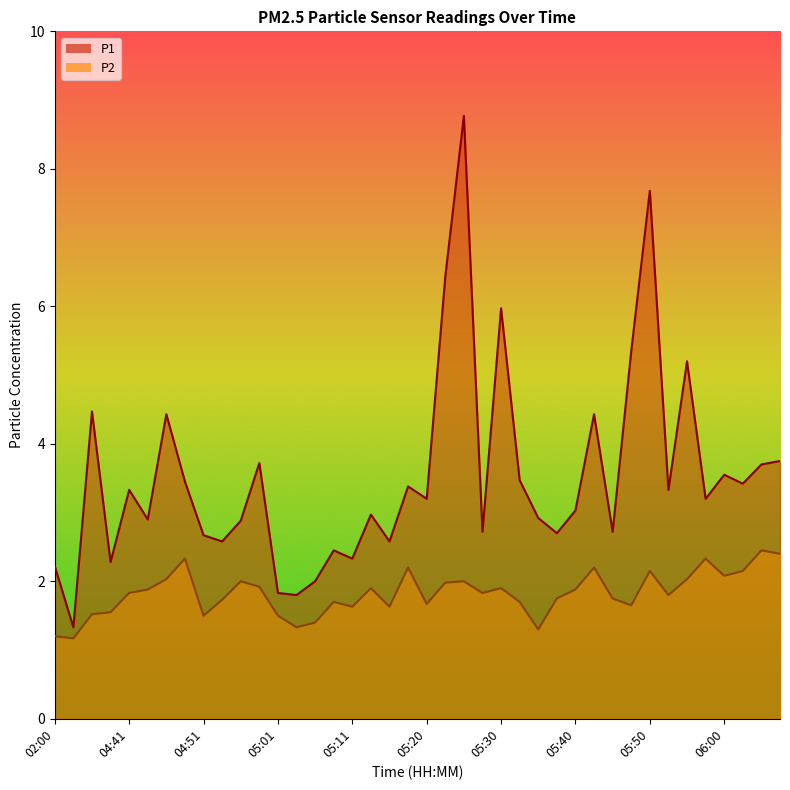

Is it true that P2 equals 2.1 at 06:00?

True